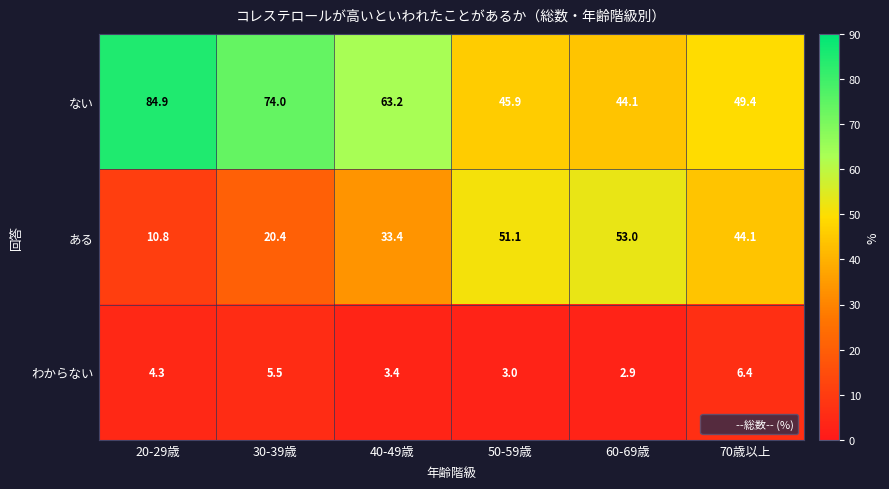

What is the difference between the maximum and second lowest values in the ない series?

39.0